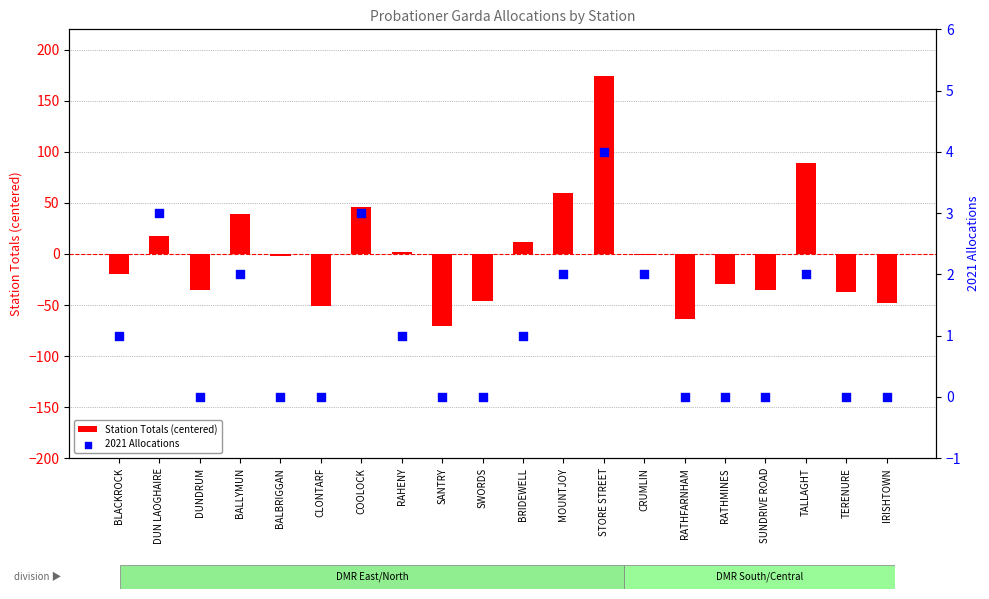

At which category is the sum across all series the highest?

STORE STREET